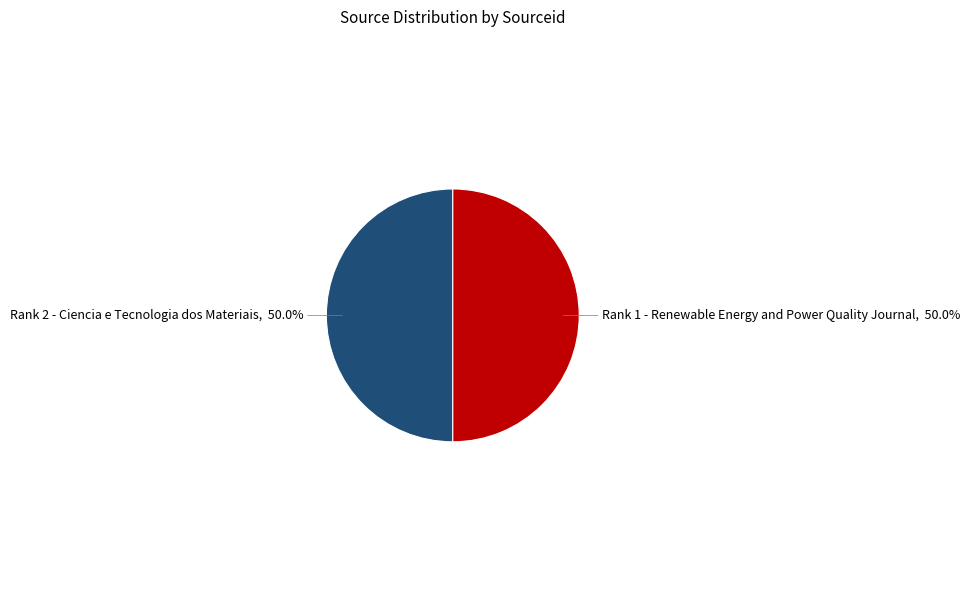

Combined, what portion of the pie is Rank 1 - Renewable Energy and Power Quality Journal and Rank 2 - Ciencia e Tecnologia dos Materiais?

100.0%